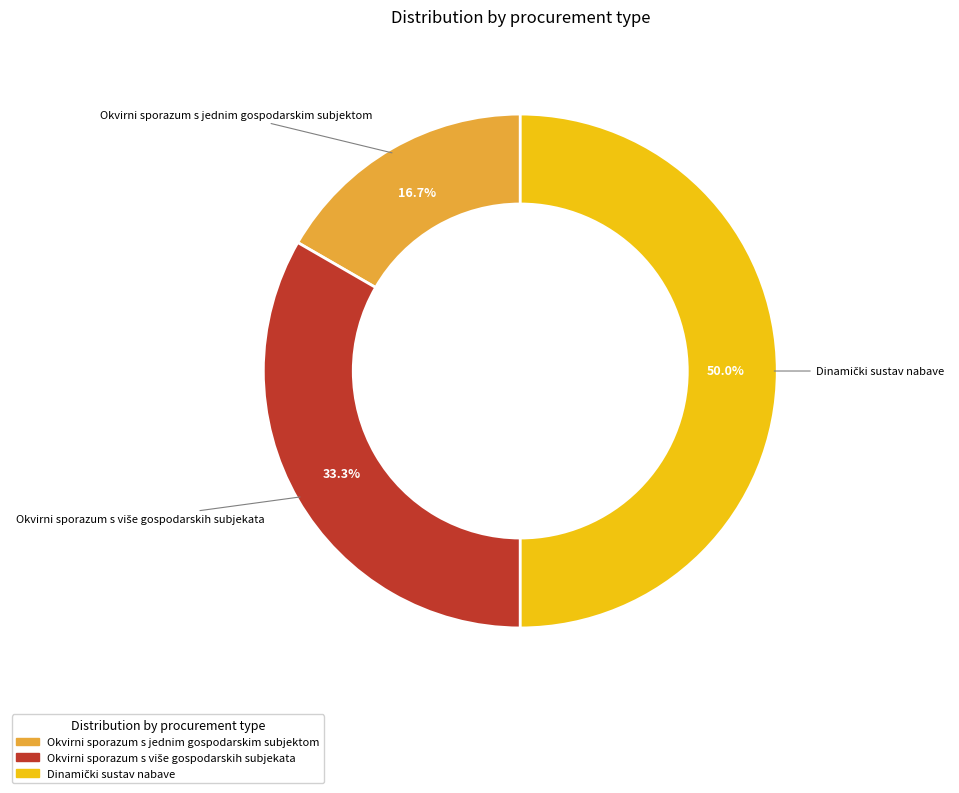

Which slice is the smallest?

Okvirni sporazum s jednim gospodarskim subjektom